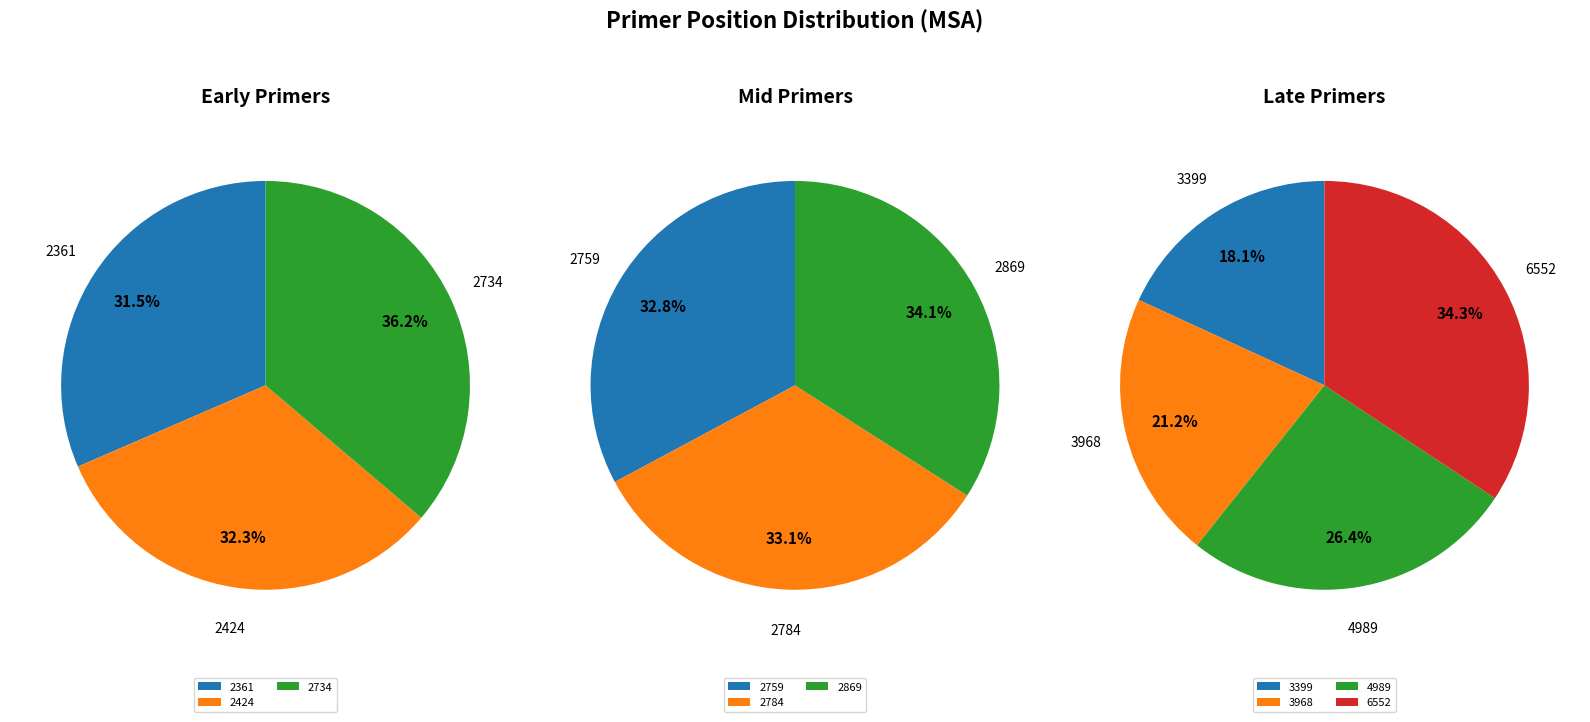

Count the number of slices in the pie.

10